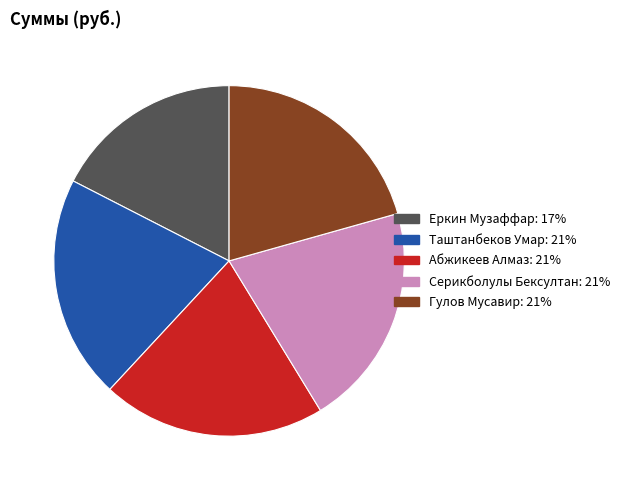

Is it true that Абжикеев Алмаз is 21% of the pie?

True